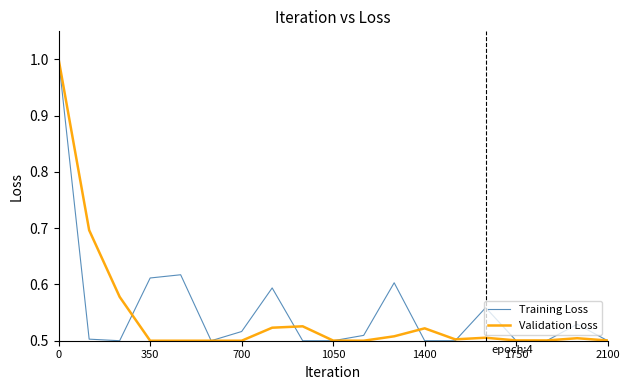

What is the maximum value shown in the chart?

1.0